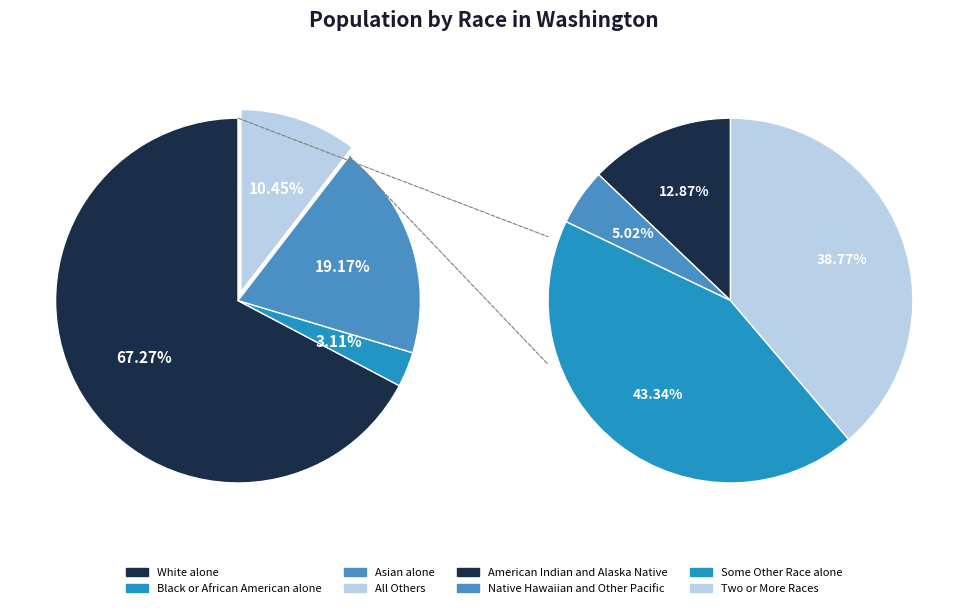

To the nearest percent, what portion does Some Other Race alone represent?

5%